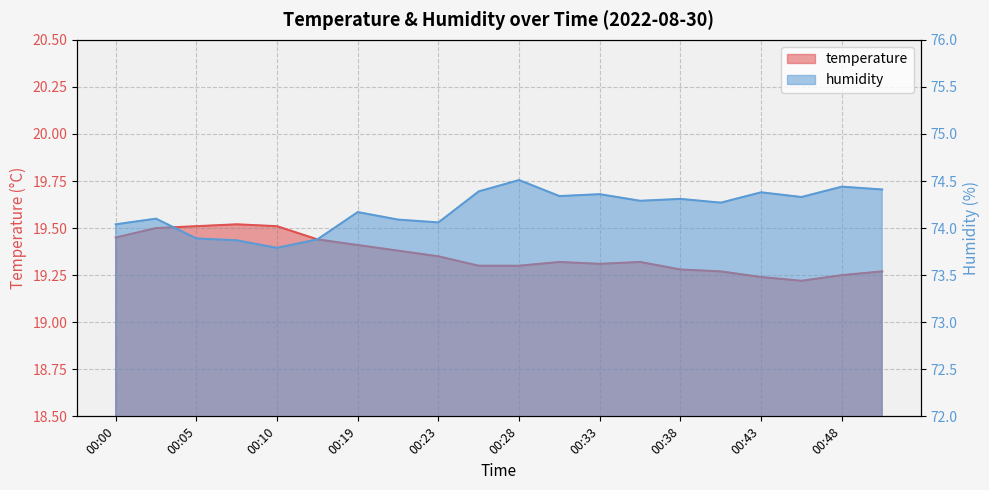

What is the approximate value of temperature at 00:21?

19.4